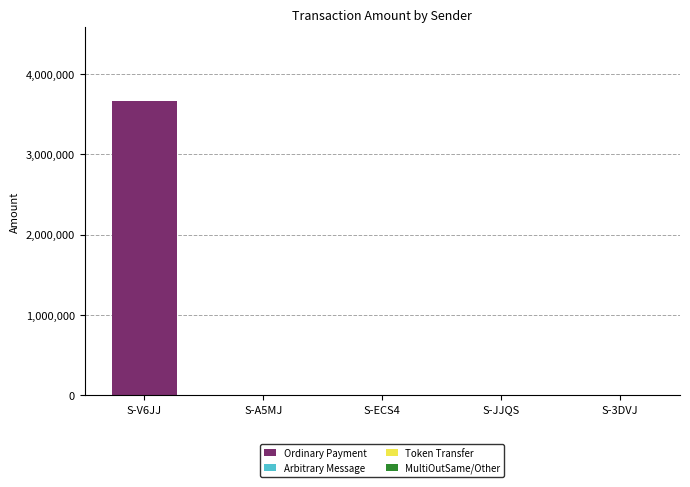

Does the chart contain stacked bars?

Yes